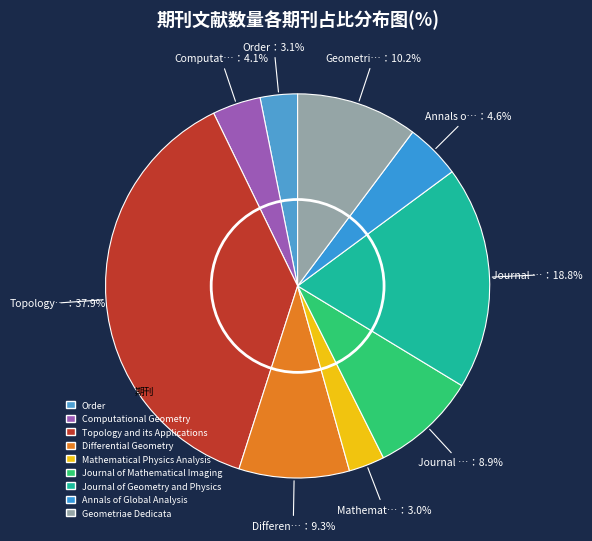

Which slice is the largest?

Topology and its Applications